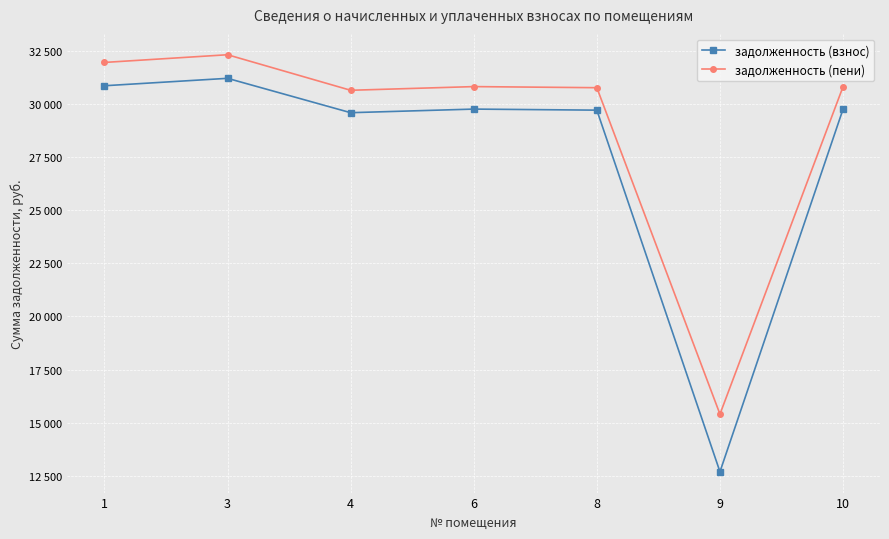

At which category does задолженность (взнос) reach its first local valley?

4